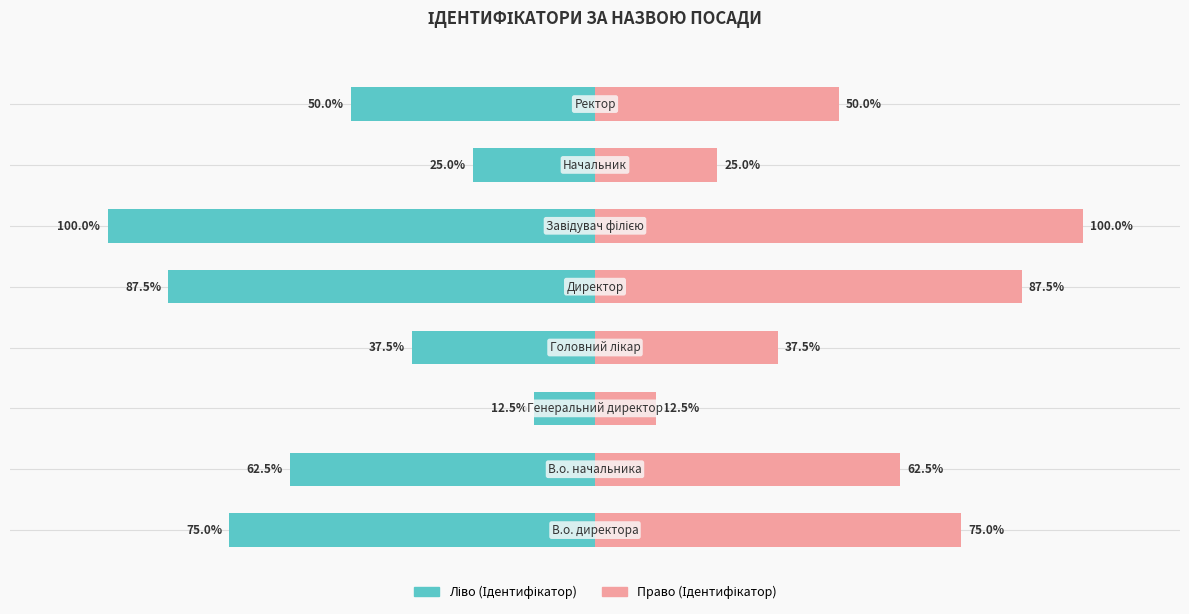

What is the label of the 3rd bar from the right?

Завідувач філією